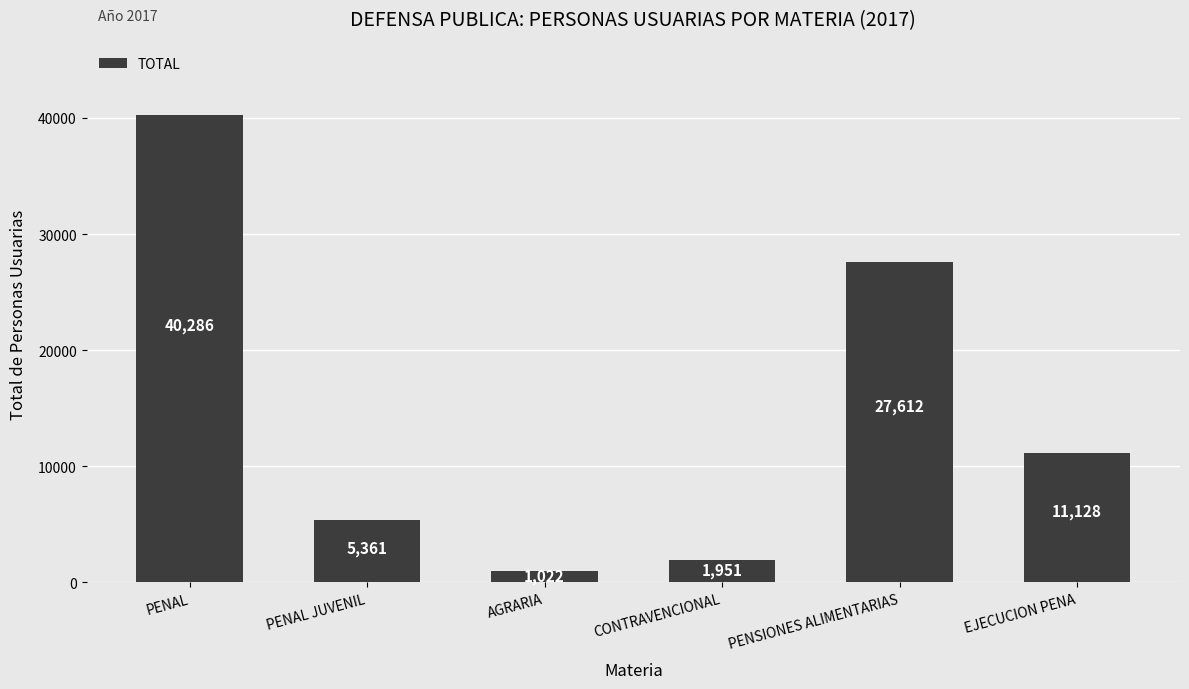

What is the difference between the maximum and minimum values?

39264